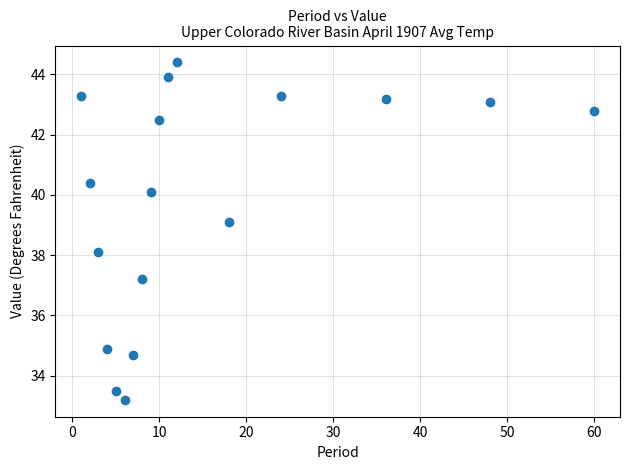

What is the range of X values (max minus min)?

59.0